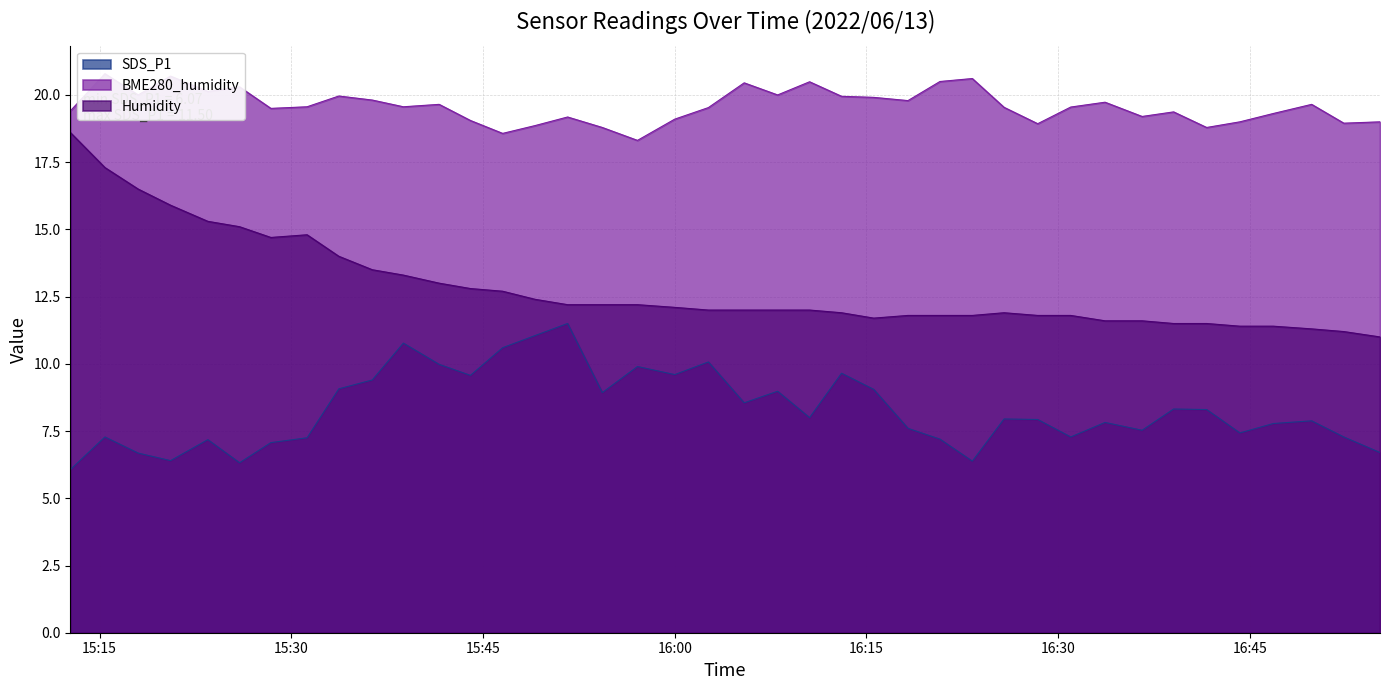

Which series has the largest range (max minus min)?

Humidity